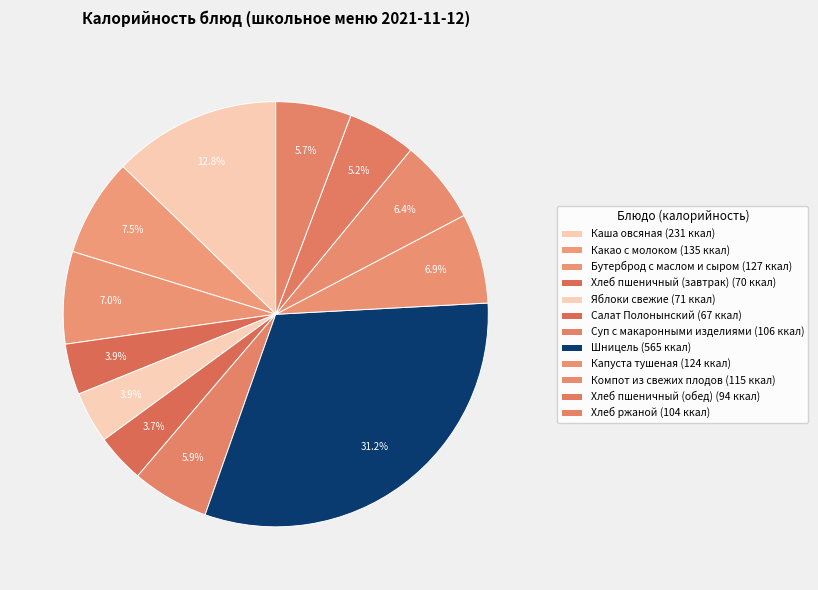

What percentage do Шницель and Капуста тушеная together represent?

38.1%